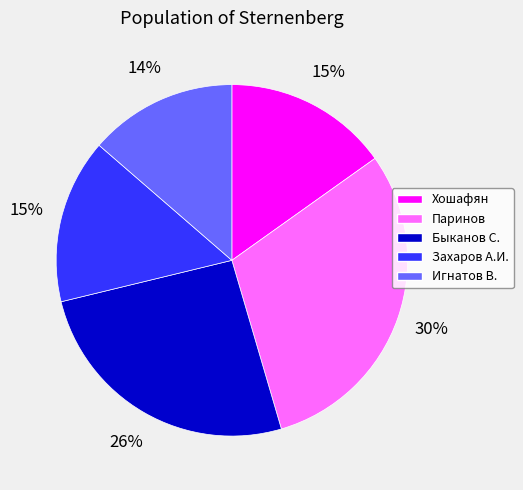

Is the sum of Паринов and Игнатов В. greater than half?

No